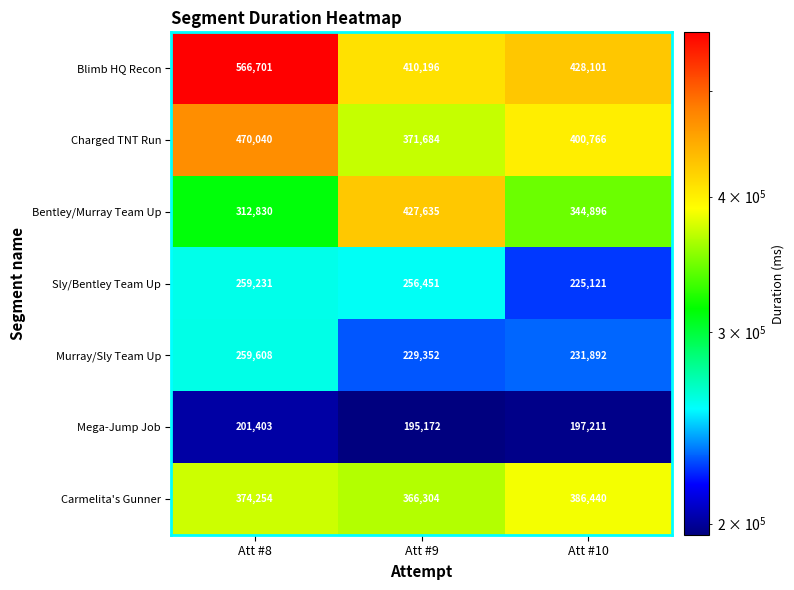

List the series in order of their peak value, lowest first.

Mega-Jump Job, Sly/Bentley Team Up, Murray/Sly Team Up, Carmelita's Gunner, Bentley/Murray Team Up, Charged TNT Run, Blimb HQ Recon